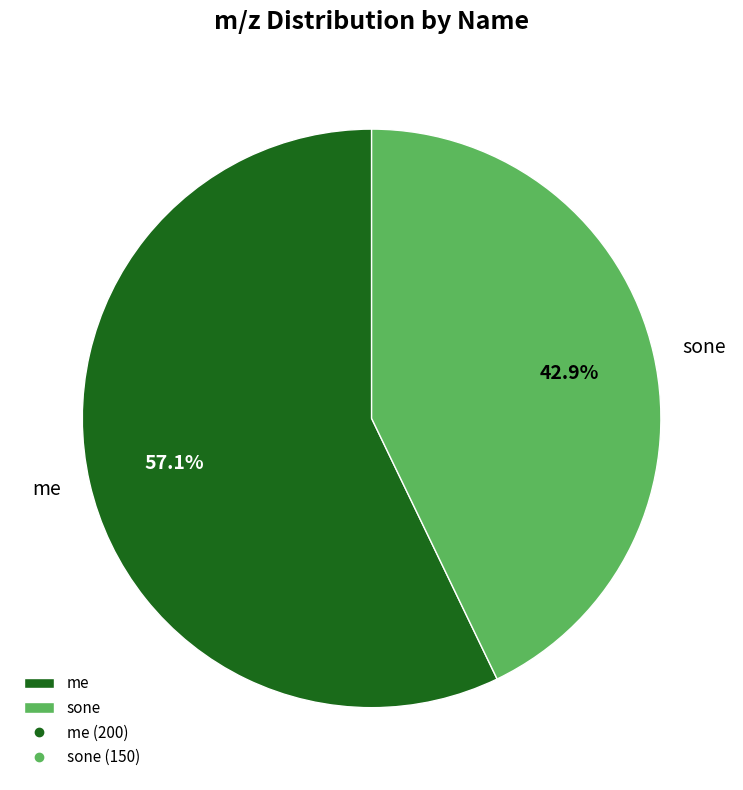

Is there a majority slice in this chart?

Yes